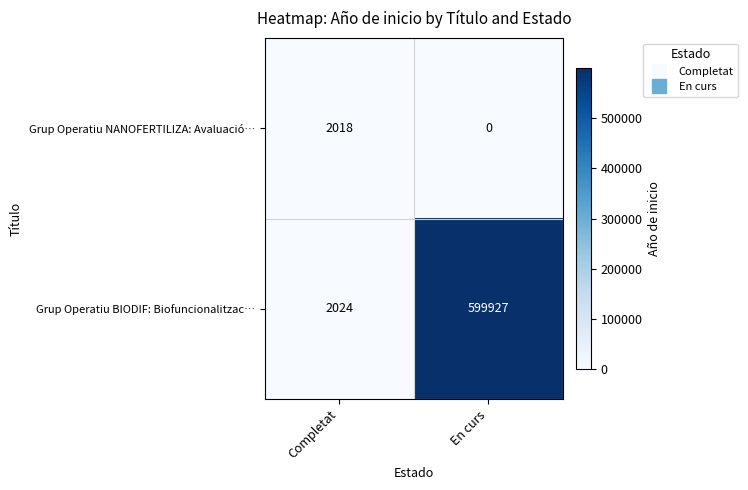

How many categories are shown in the chart?

2